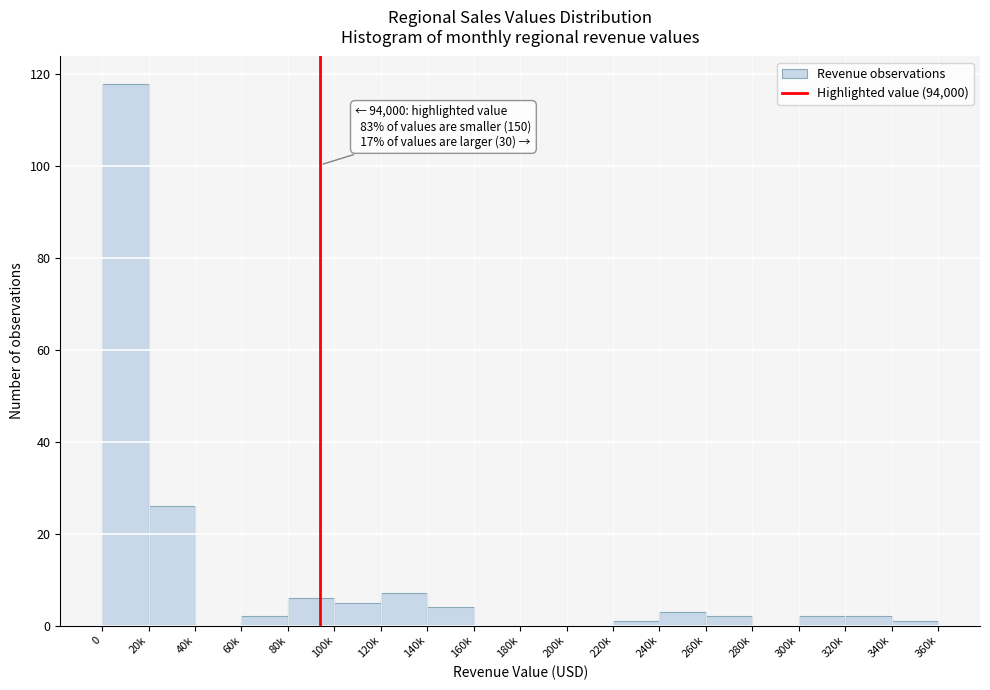

Reading left to right, extract all data points from this chart.

0=118	20k=26	40k=0	60k=2	80k=6	100k=5	120k=7	140k=4	160k=0	180k=0	200k=0	220k=1	240k=3	260k=2	280k=0	300k=2	320k=2	340k=1